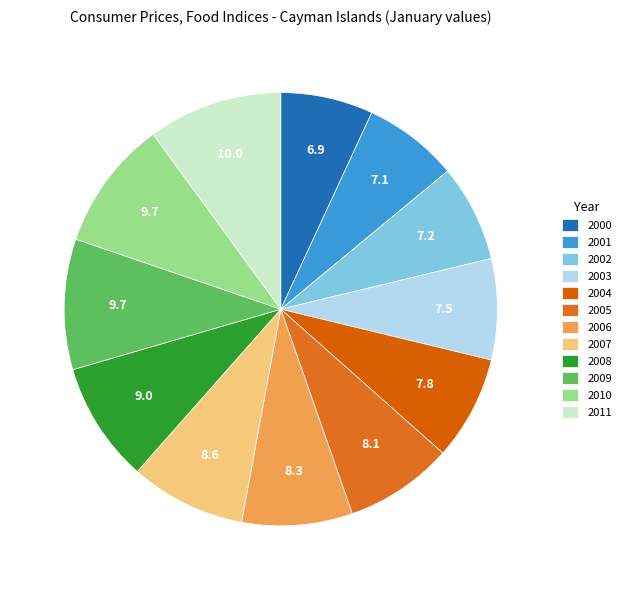

Combined, what portion of the pie is 2004 and 2001?

14.9%